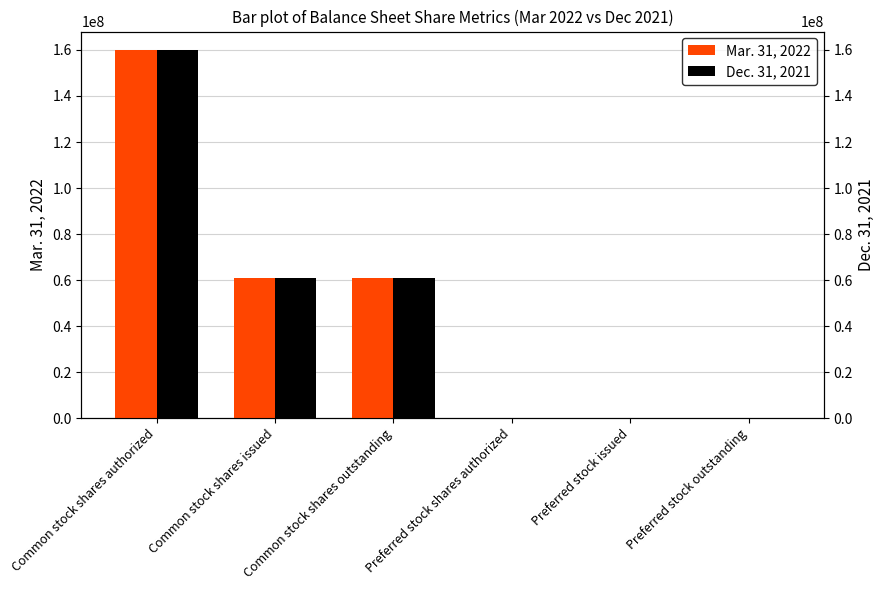

Reading left to right, what are all the values shown in this chart?

Mar. 31, 2022: 160000000	61101251	61101251	7000	111	111
Dec. 31, 2021: 160000000	61101263	61101263	7000	111	111